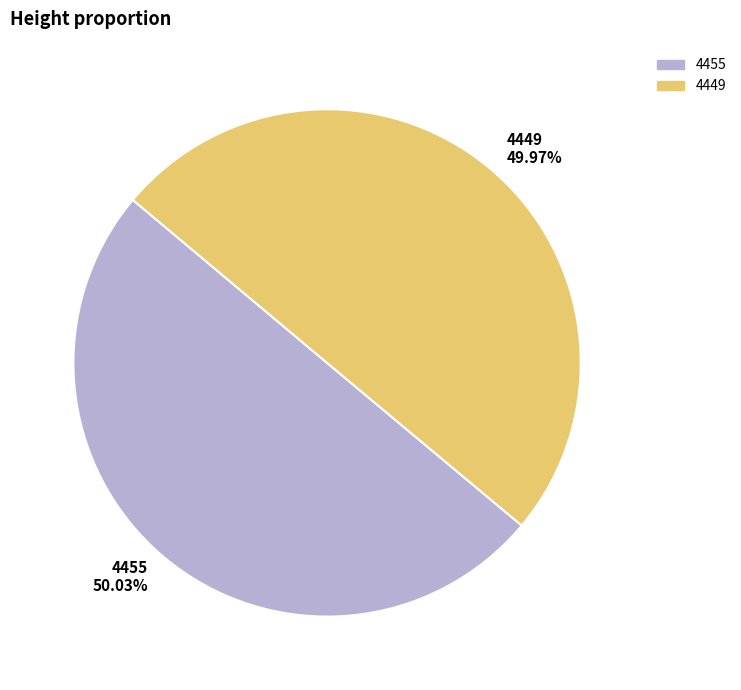

To the nearest percent, what portion does 4449 represent?

50%